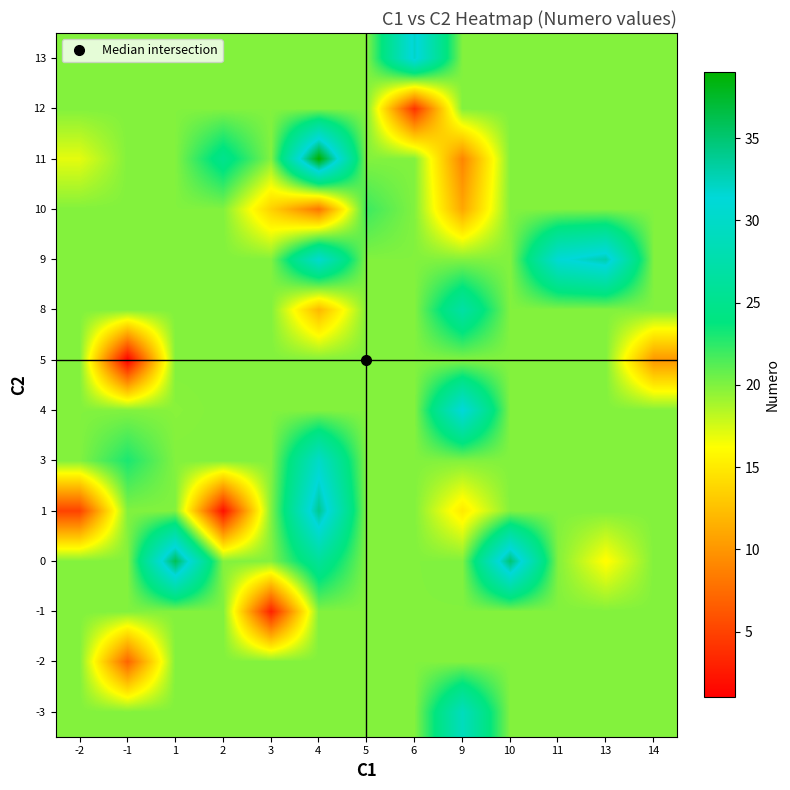

Between 3 and -2, which is larger?

3